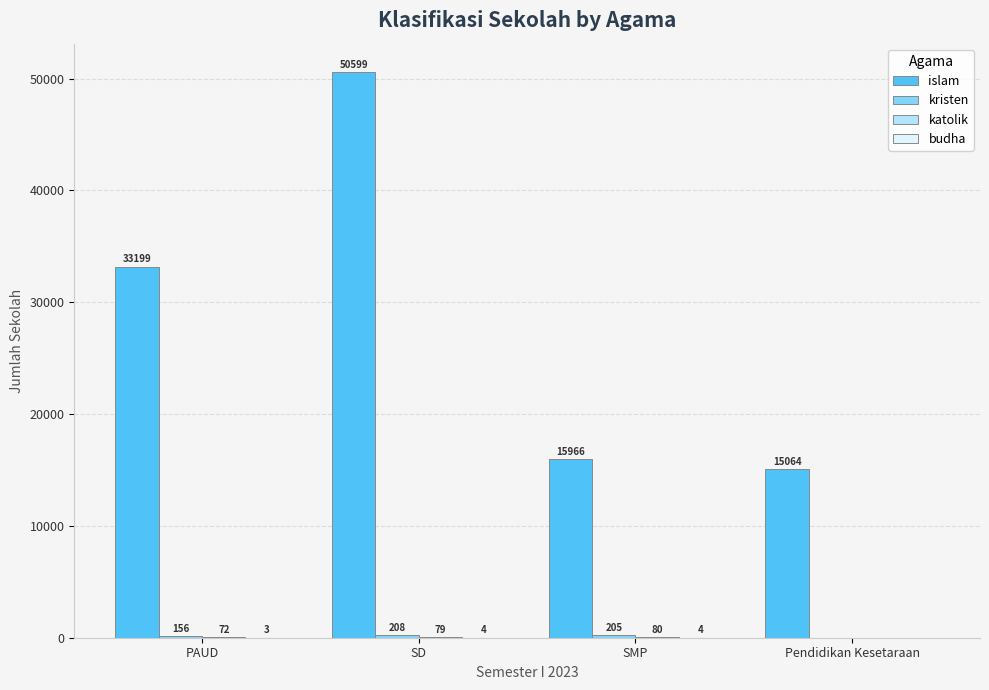

Which series has the largest range (max minus min)?

islam